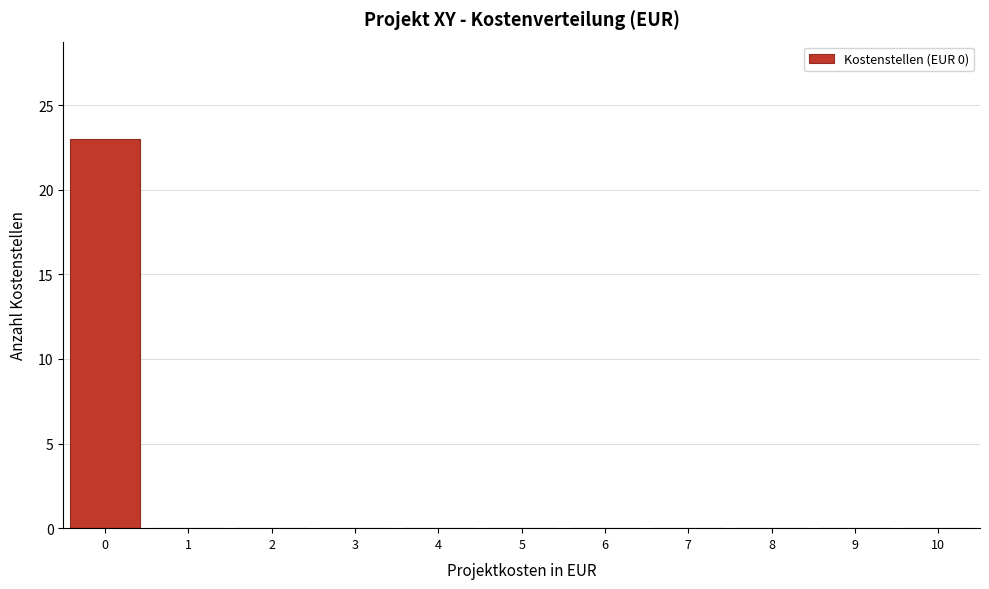

Reading left to right, transcribe all the data shown in this chart.

0=23	1=0	2=0	3=0	4=0	5=0	6=0	7=0	8=0	9=0	10=0